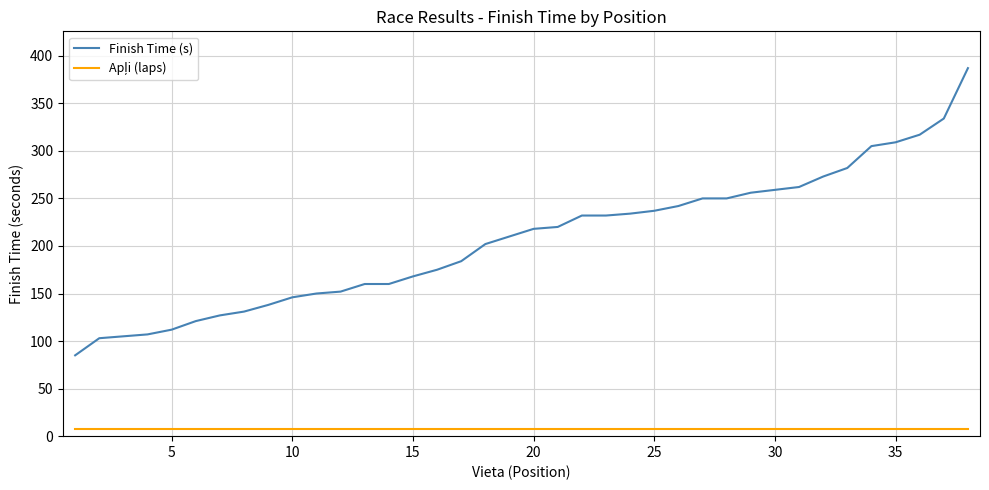

Count the number of data series in this chart.

2